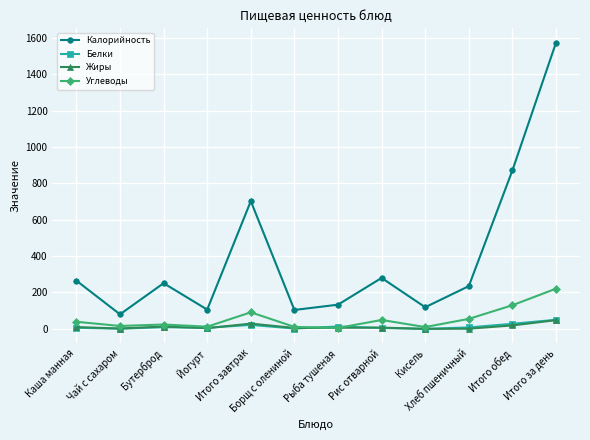

True or false: Белки and Калорийность intersect in this chart.

False